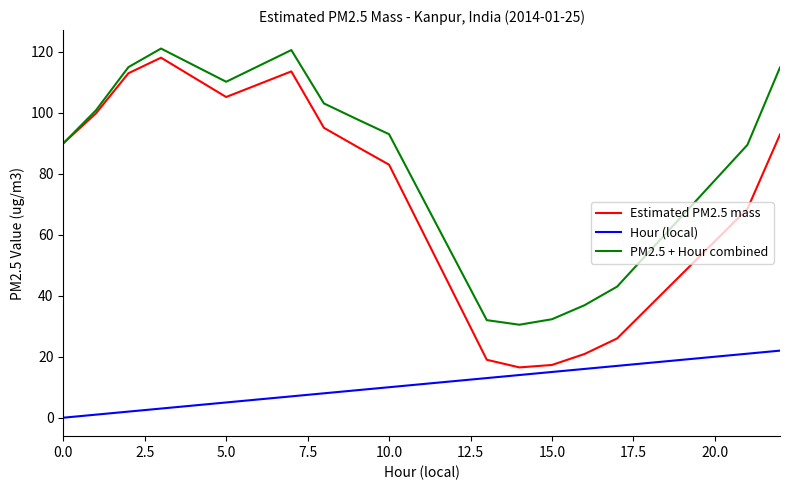

True or false: Hour (local) and PM2.5 + Hour combined cross at least once.

False